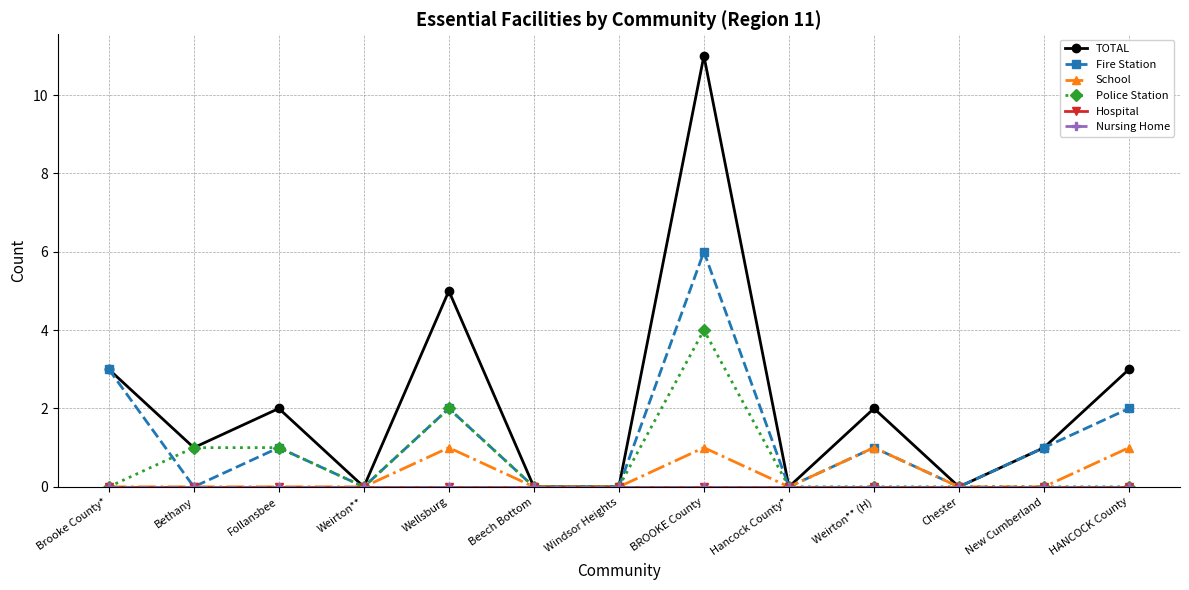

Does the chart have visible grid lines?

Yes